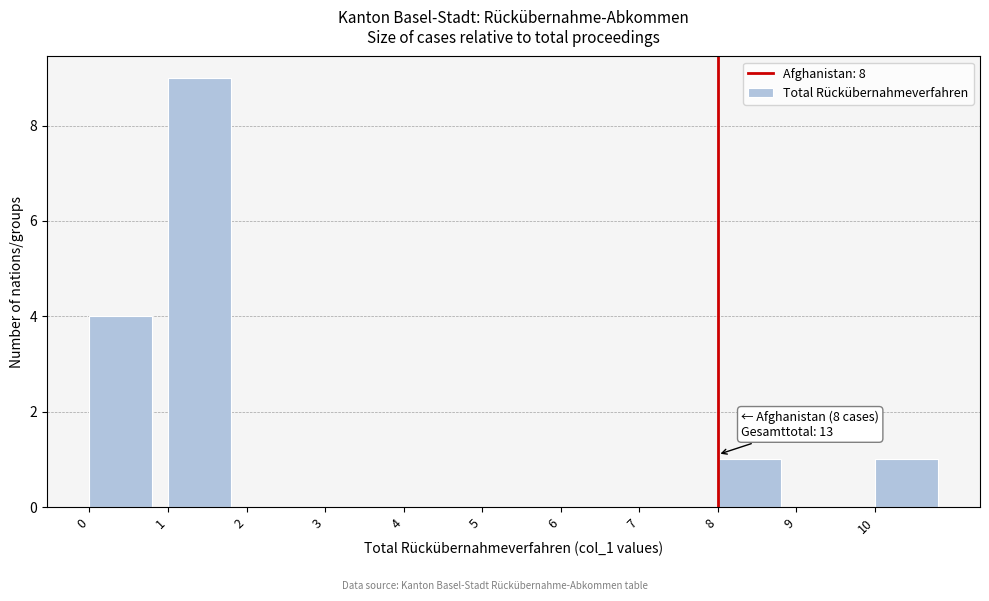

Over which range of the x-axis is the bar tallest?

1 to 2